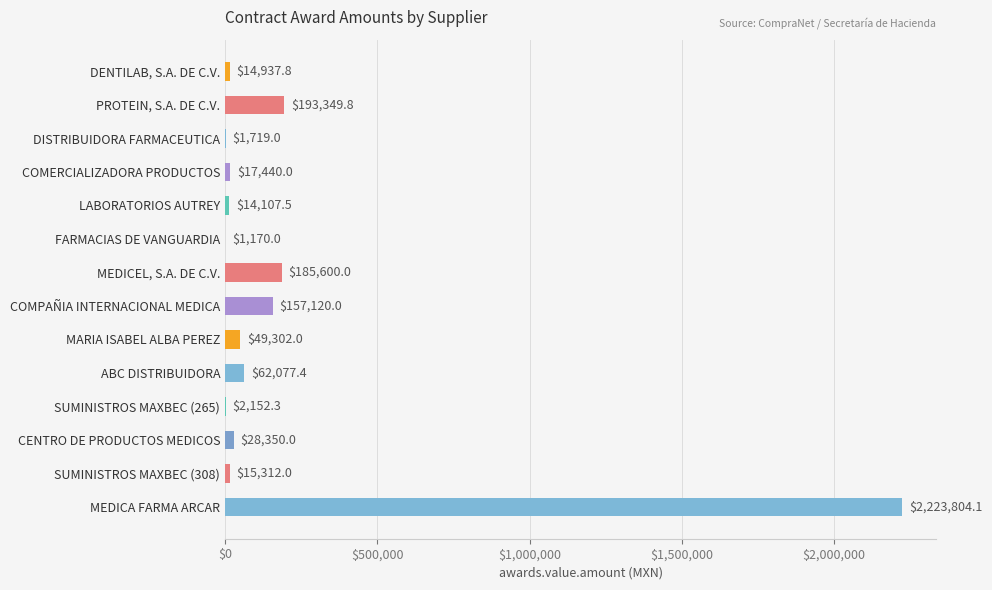

The chart shows a value of 2152.3 at SUMINISTROS MAXBEC (265). True or false?

True